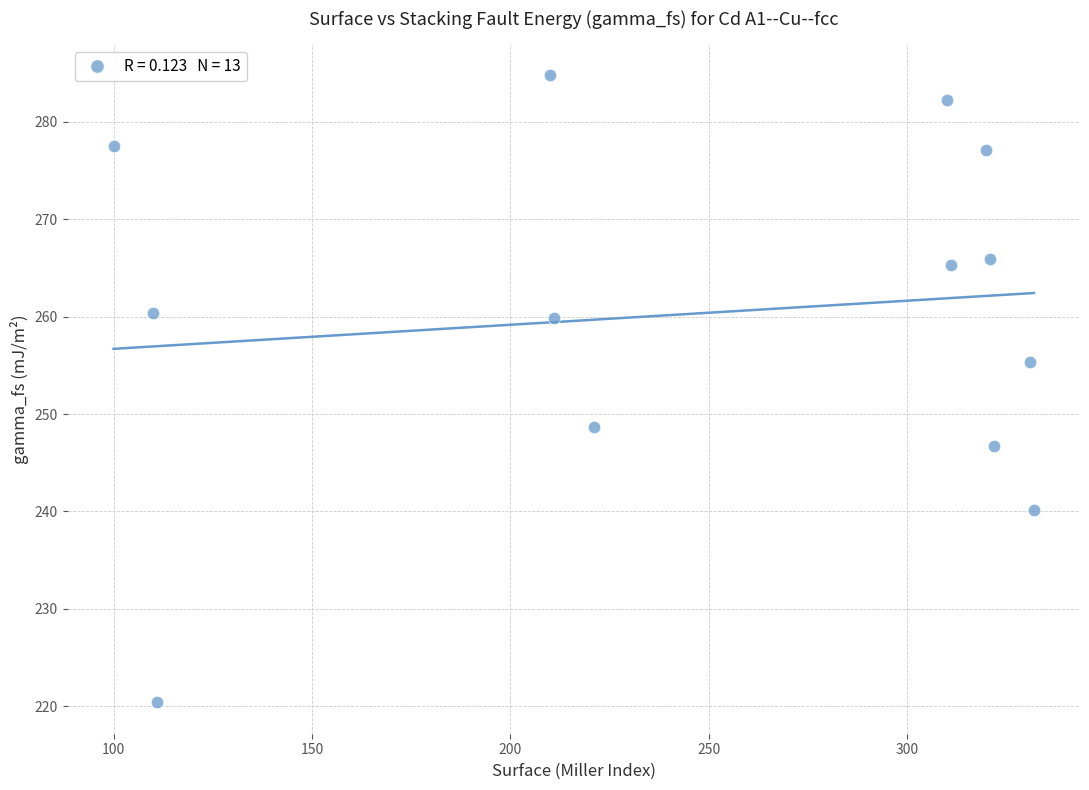

What is the range of X values (max minus min)?

232.0